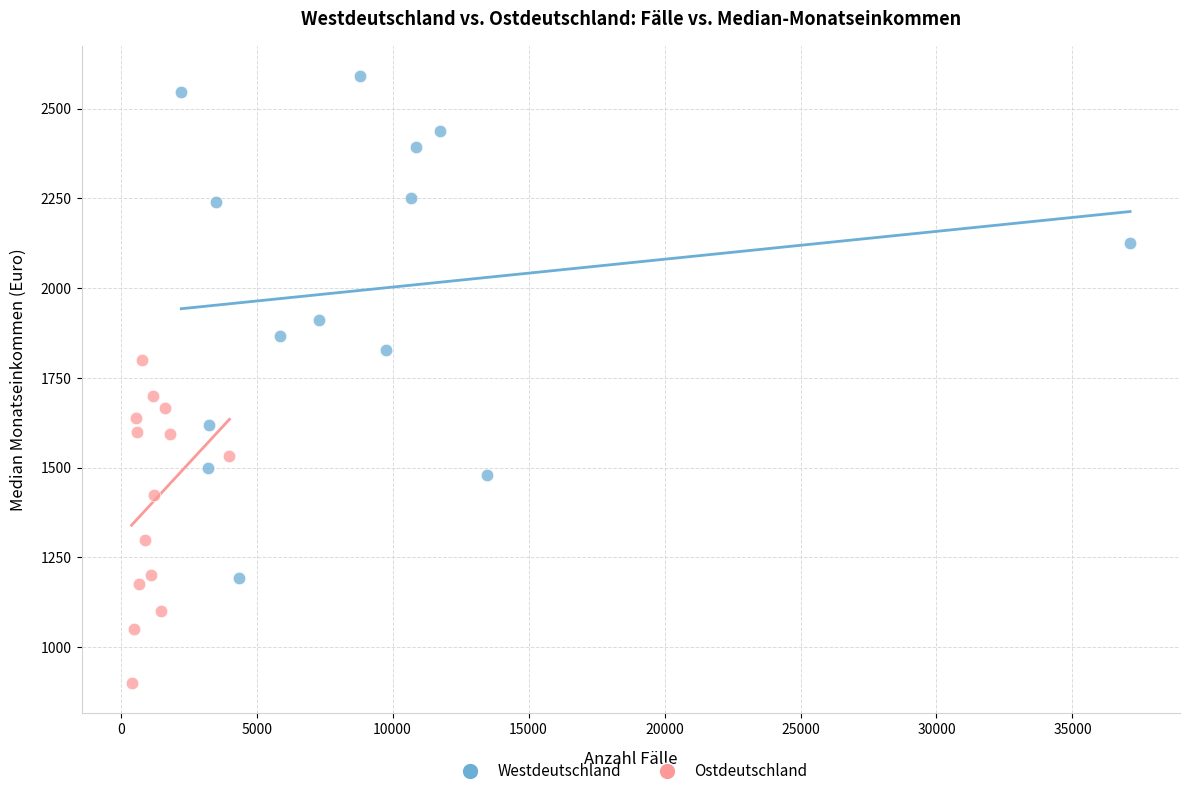

Which series reaches the minimum Y coordinate?

Ostdeutschland